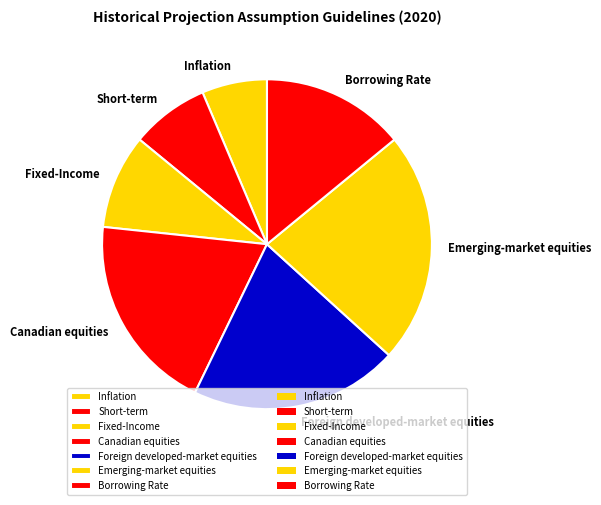

How many slices are in this pie chart?

7